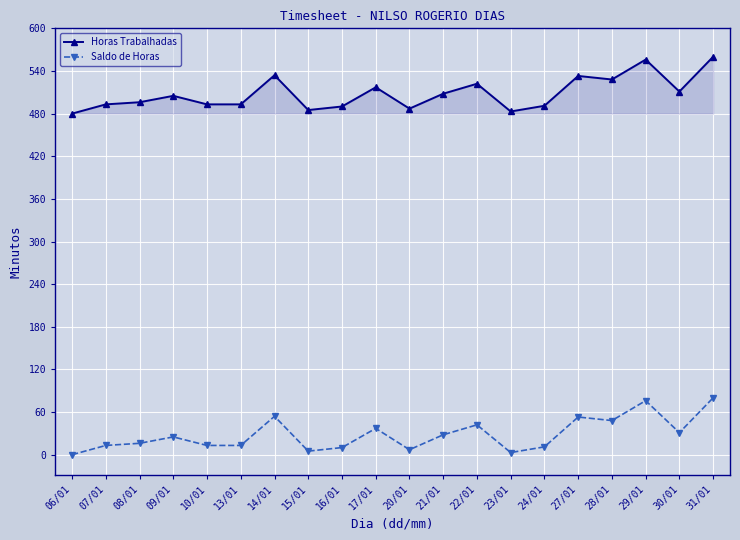

What is the maximum value shown in the chart?

560